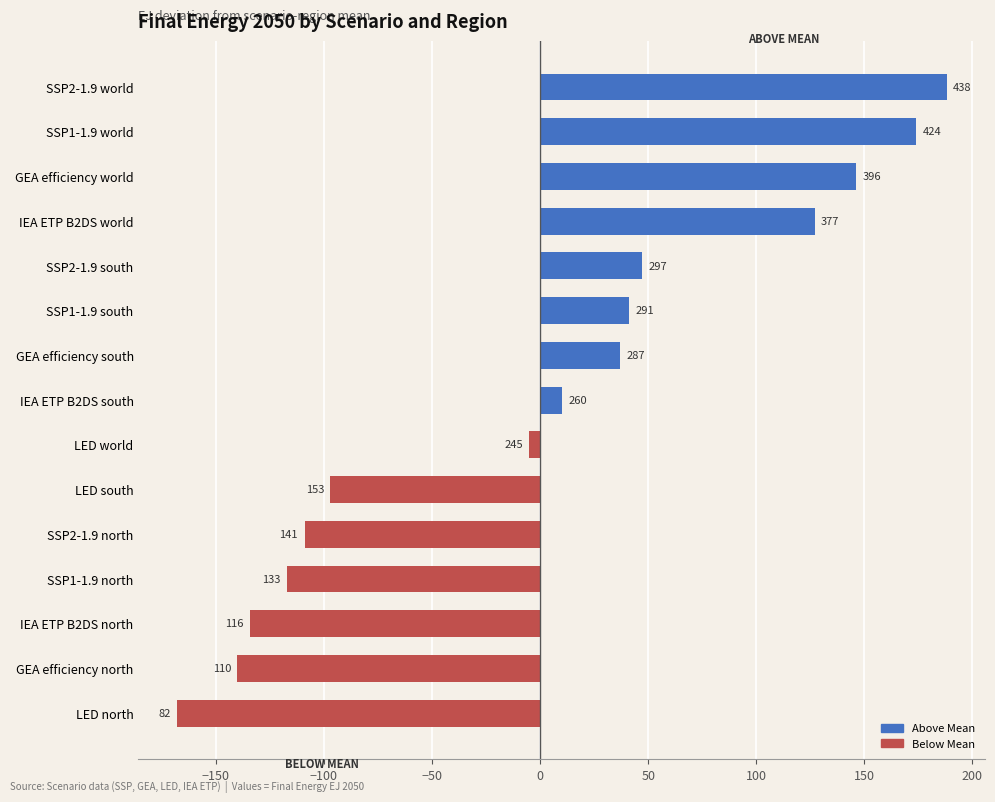

How many bars are there in total?

15